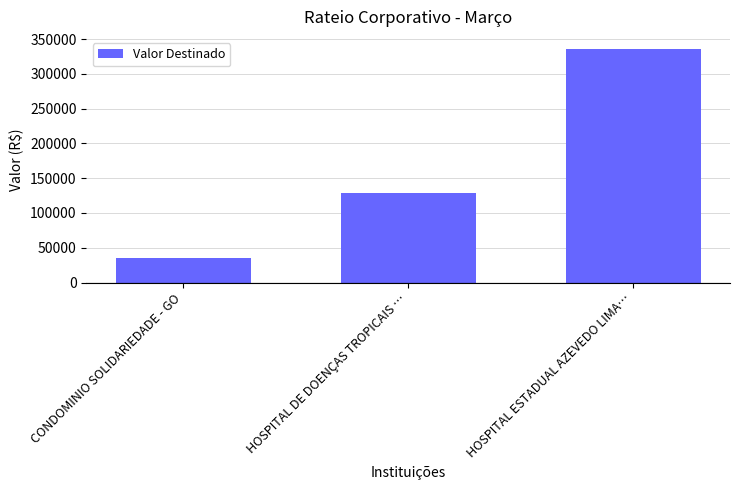

What is the greatest value displayed?

336378.2